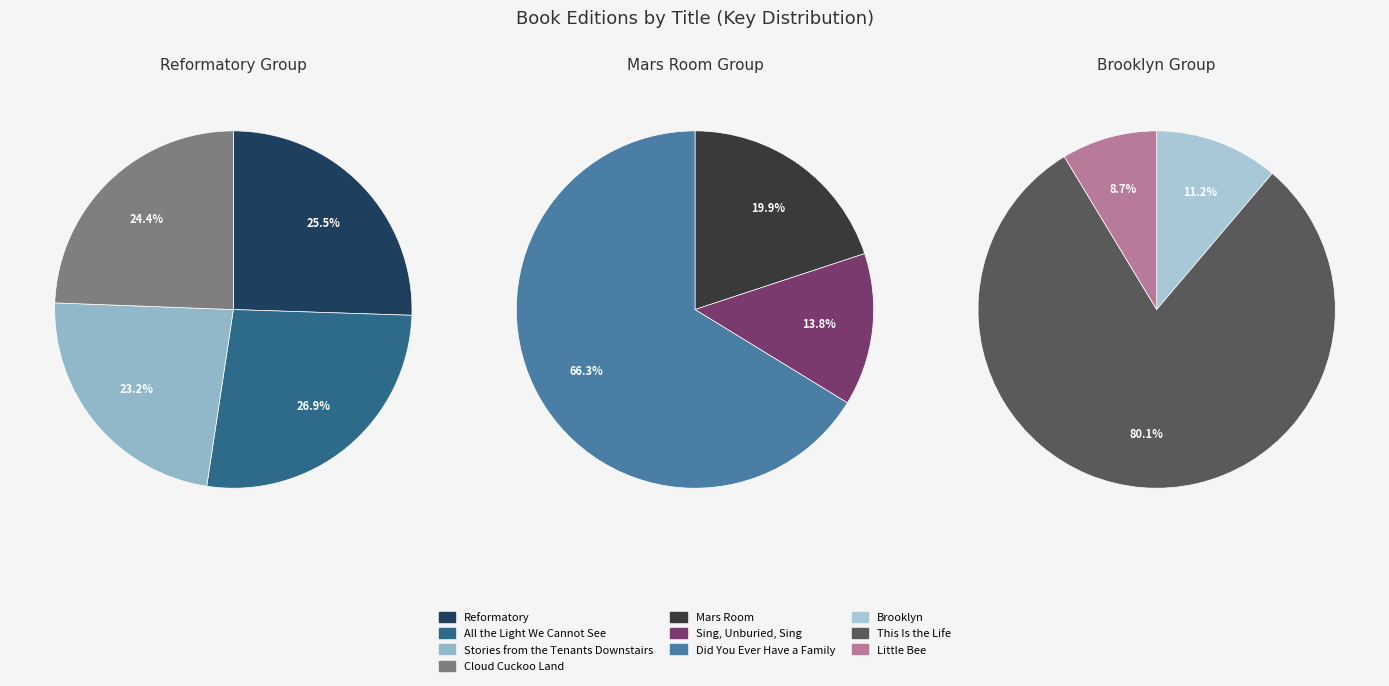

Approximately how many times larger is the value at Little Bee compared to Reformatory?

0.3